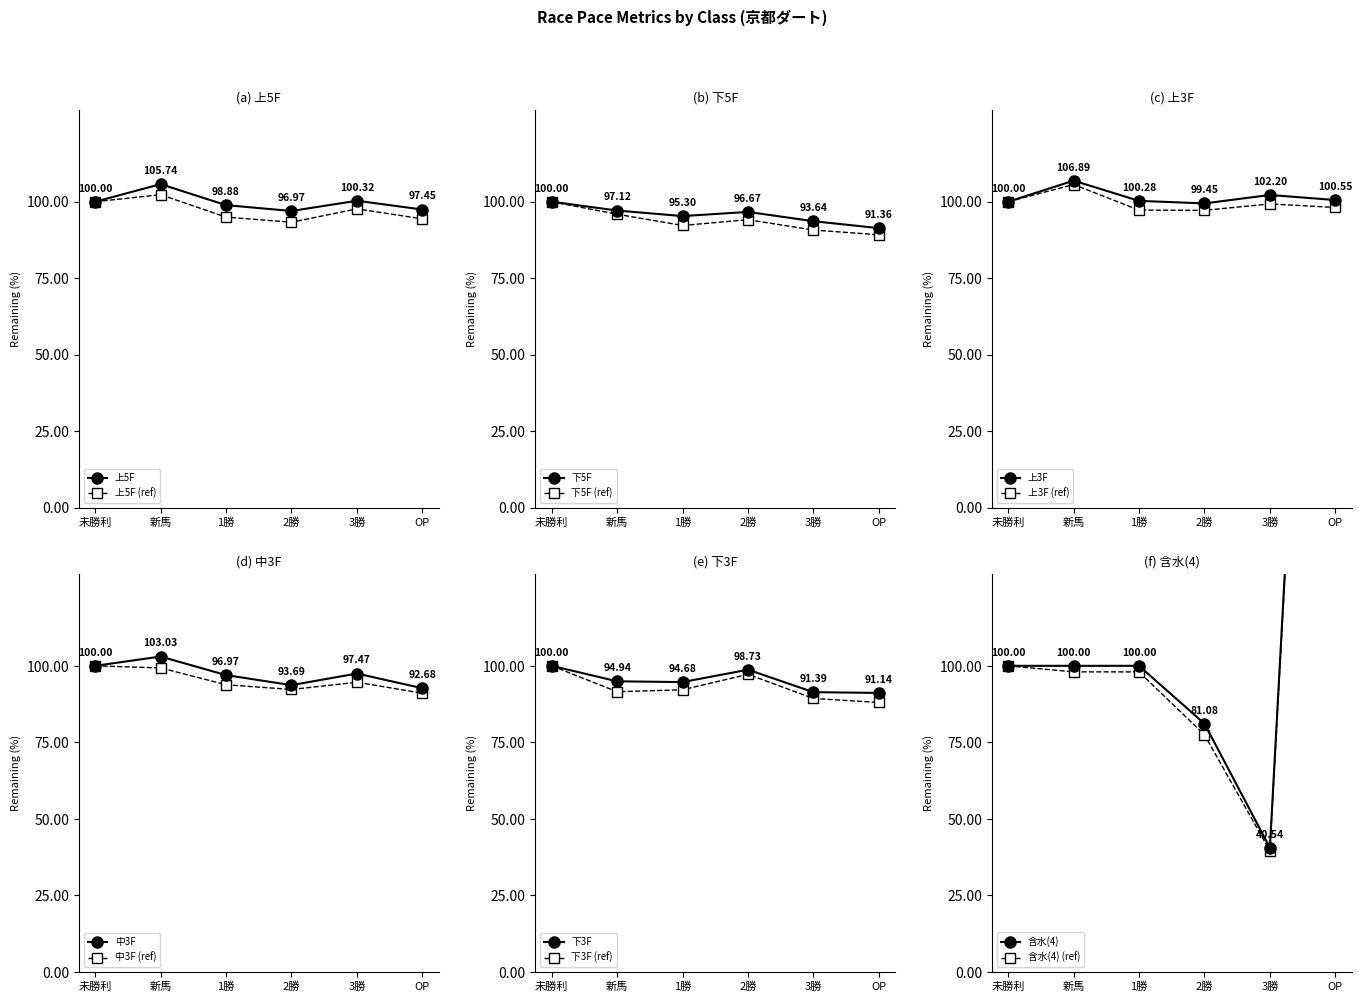

What is the sum of the 含水(4) values at 1勝 and 新馬?

200.0